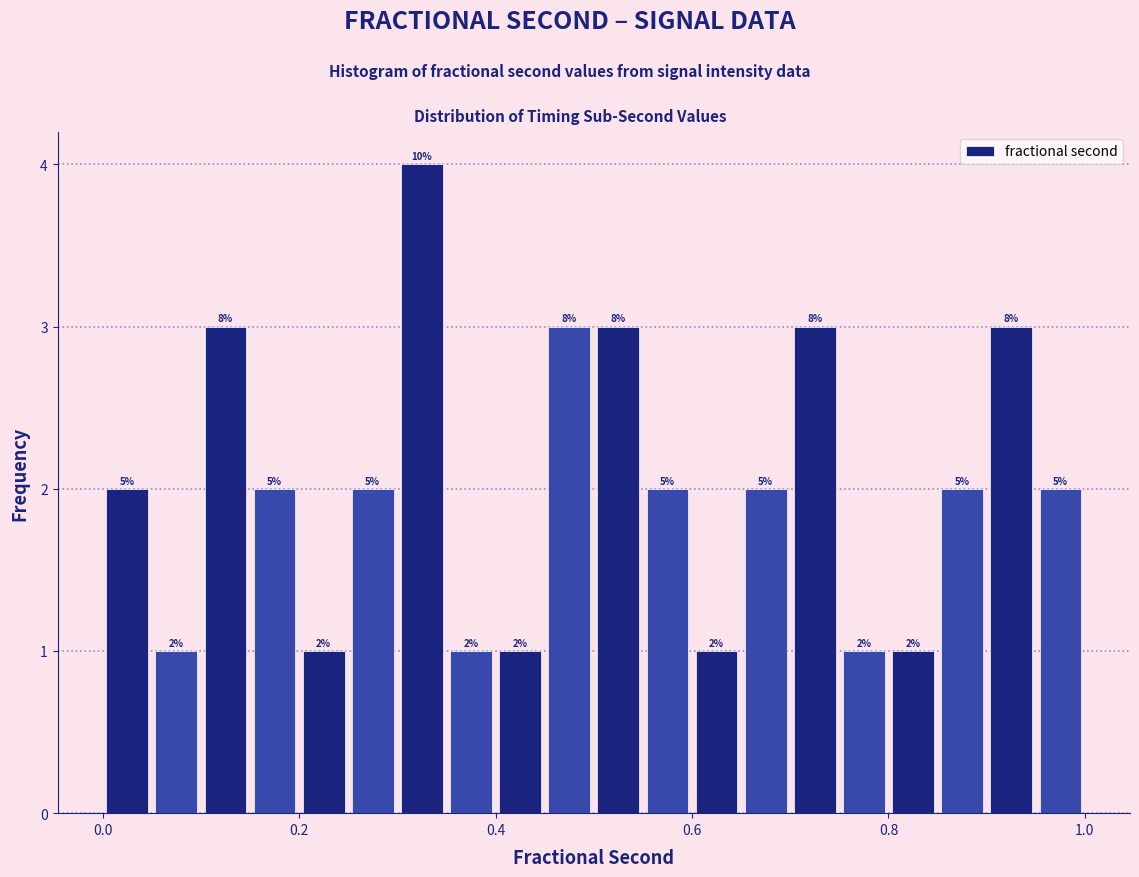

Read against the x-axis, roughly where is the centre of the tallest bar?

0.32